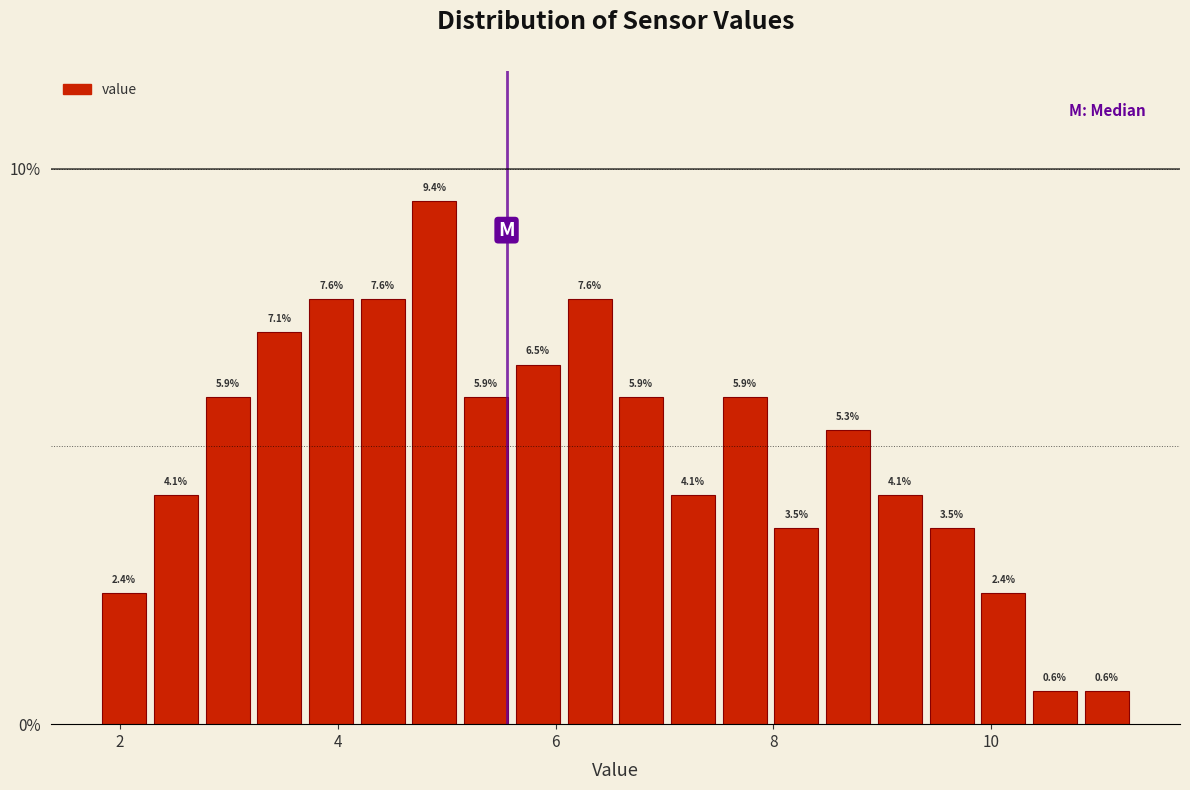

Around what value on the x-axis is the tallest bar? Give the approximate position of its centre, as read against the axis.

4.8